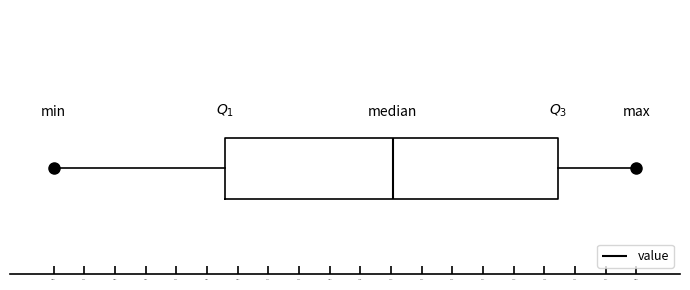

Transcribe this box plot: give where the median line is, the range the box spans, and where the two whiskers end, as read against the x-axis. The values are not printed on the chart, so give them approximately, as read against the axis.

median 15.8, box 13.9 to 17.7, whiskers 11.9 to 18.6